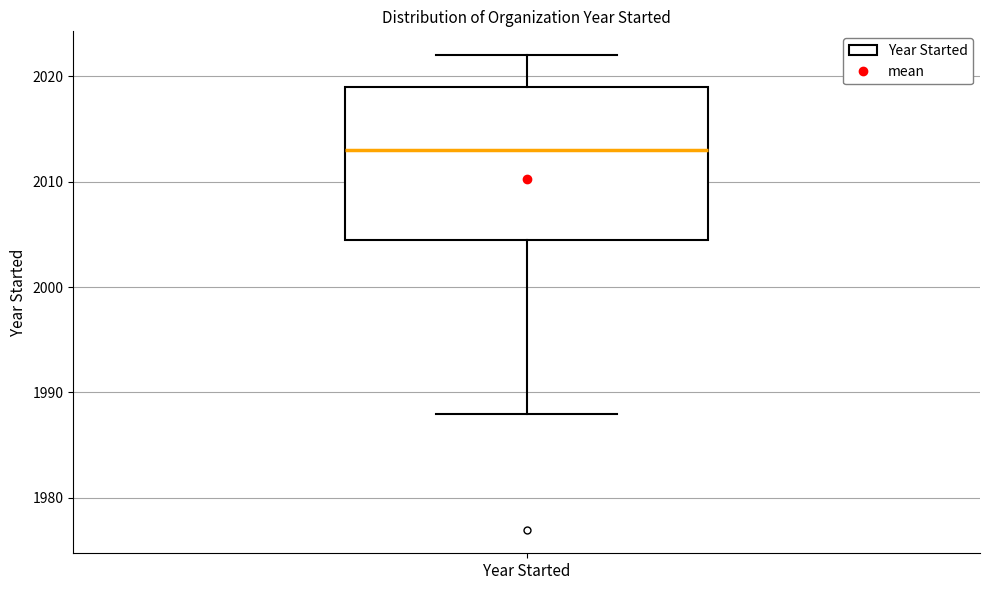

Transcribe this box plot: give where the median line is, the range the box spans, and where the two whiskers end, as read against the y-axis. The values are not printed on the chart, so give them approximately, as read against the axis.

median 2013, box 2005 to 2019, whiskers 1988 to 2022